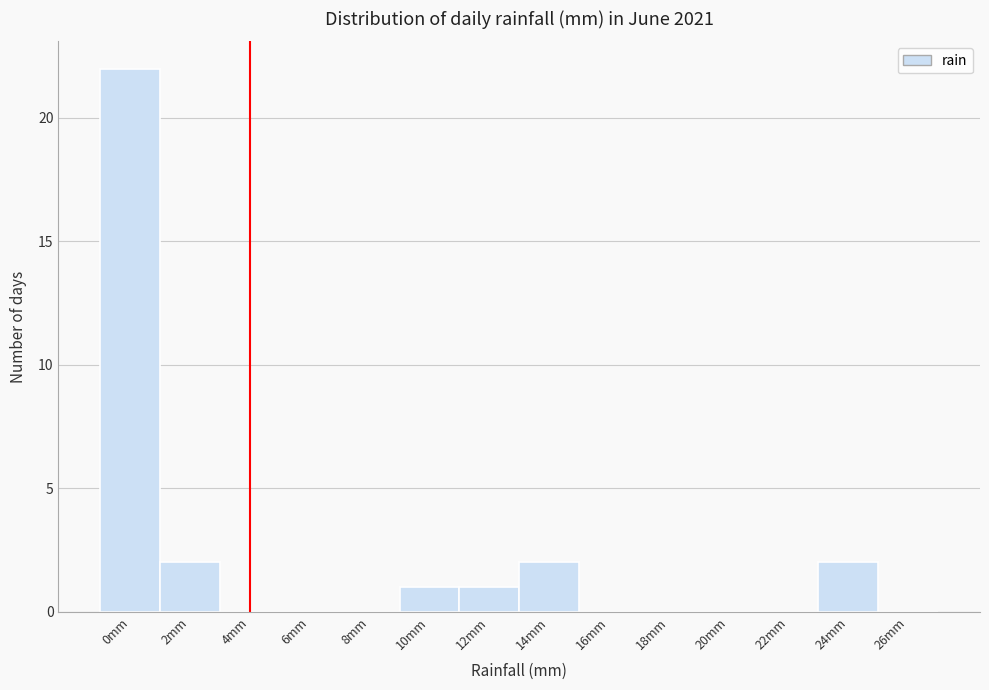

Reading left to right, list all the values displayed in this chart.

0mm=22	2mm=2	4mm=0	6mm=0	8mm=0	10mm=1	12mm=1	14mm=2	16mm=0	18mm=0	20mm=0	22mm=0	24mm=2	26mm=0